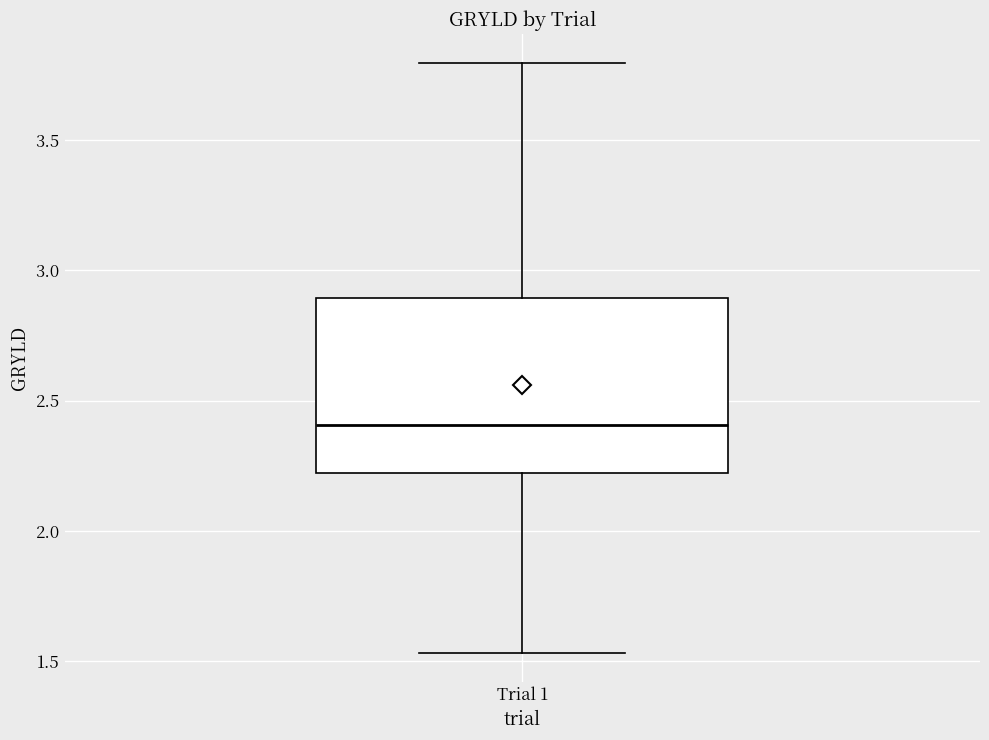

Read this box plot against the y-axis: the position of the median line, the range covered by the box, and the ends of both whiskers. The values are not printed on the chart, so give them approximately, as read against the axis.

median 2.40, box 2.20 to 2.90, whiskers 1.55 to 3.80